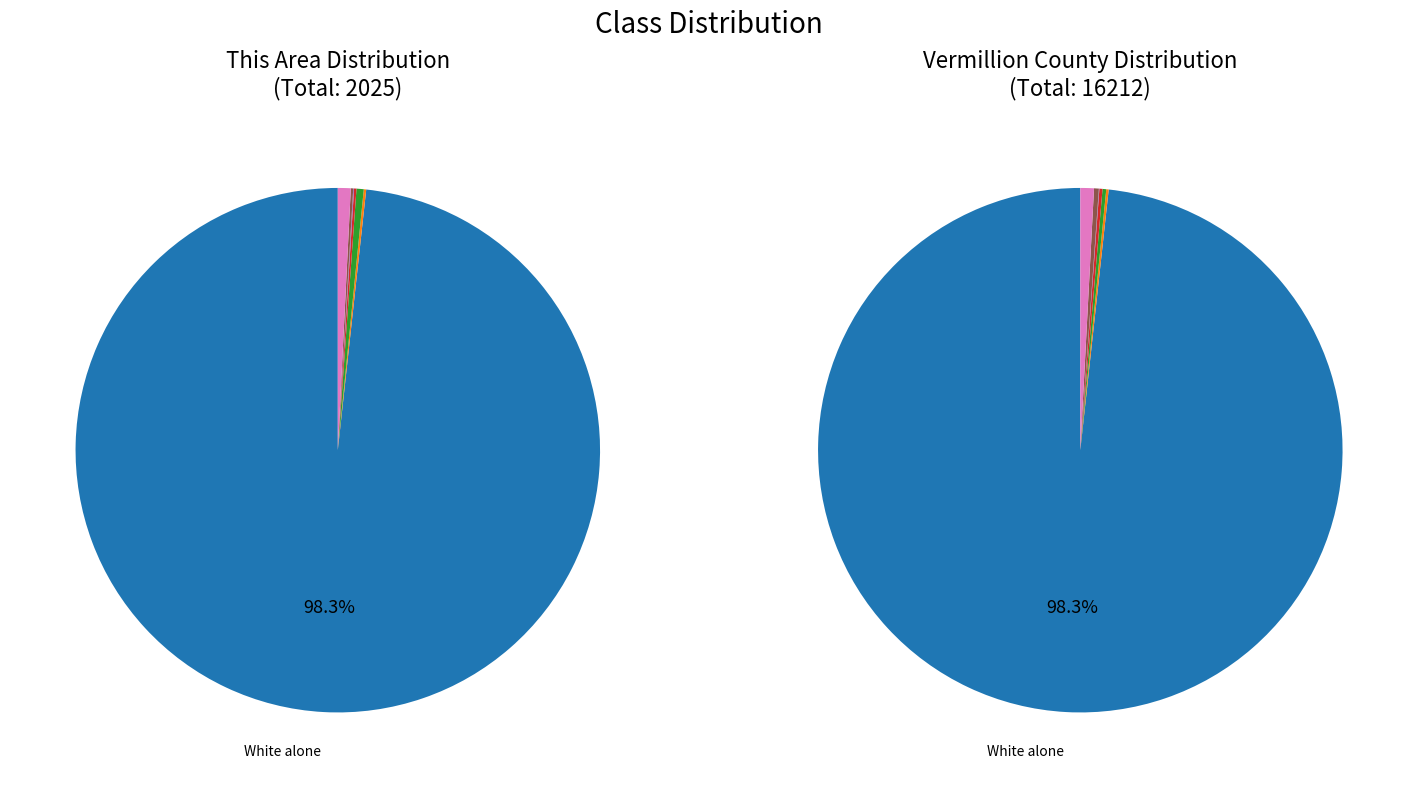

Between Black or African American alone and Asian alone, which series saw the biggest shift?

Vermillion County